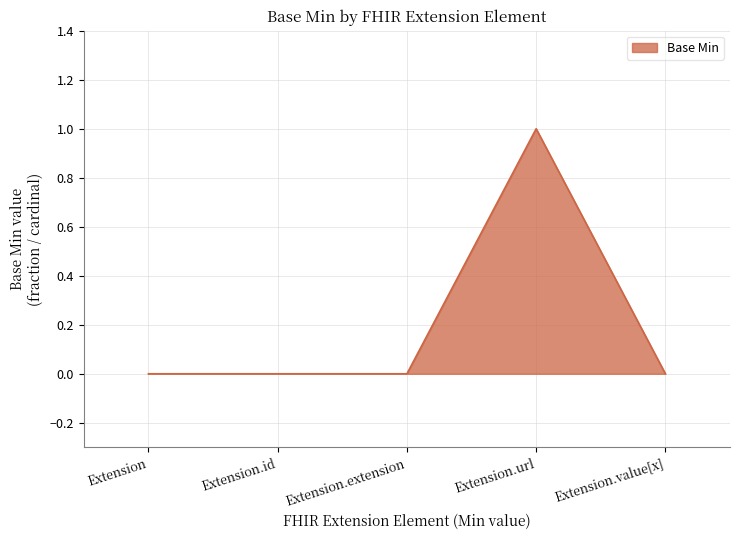

Count the number of data series in this chart.

1